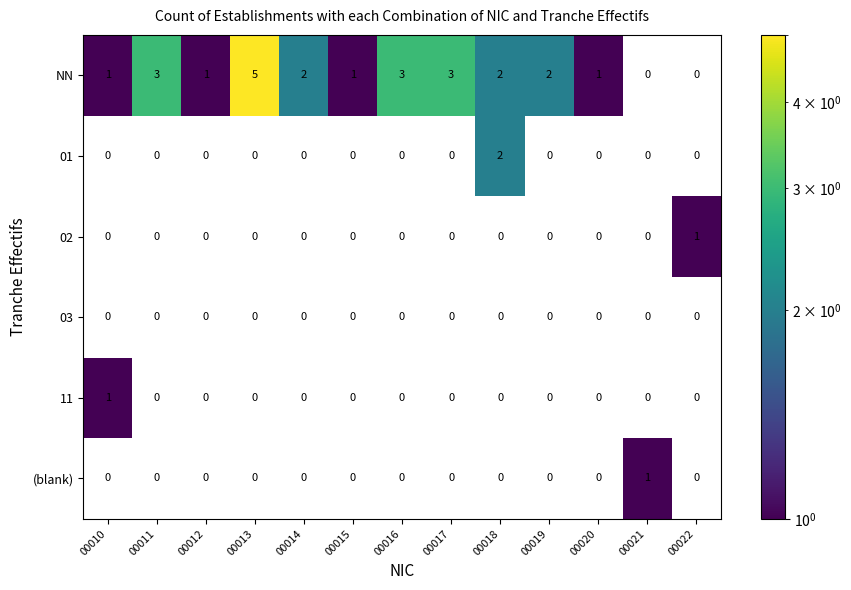

At which category is the sum across all series the highest?

00013